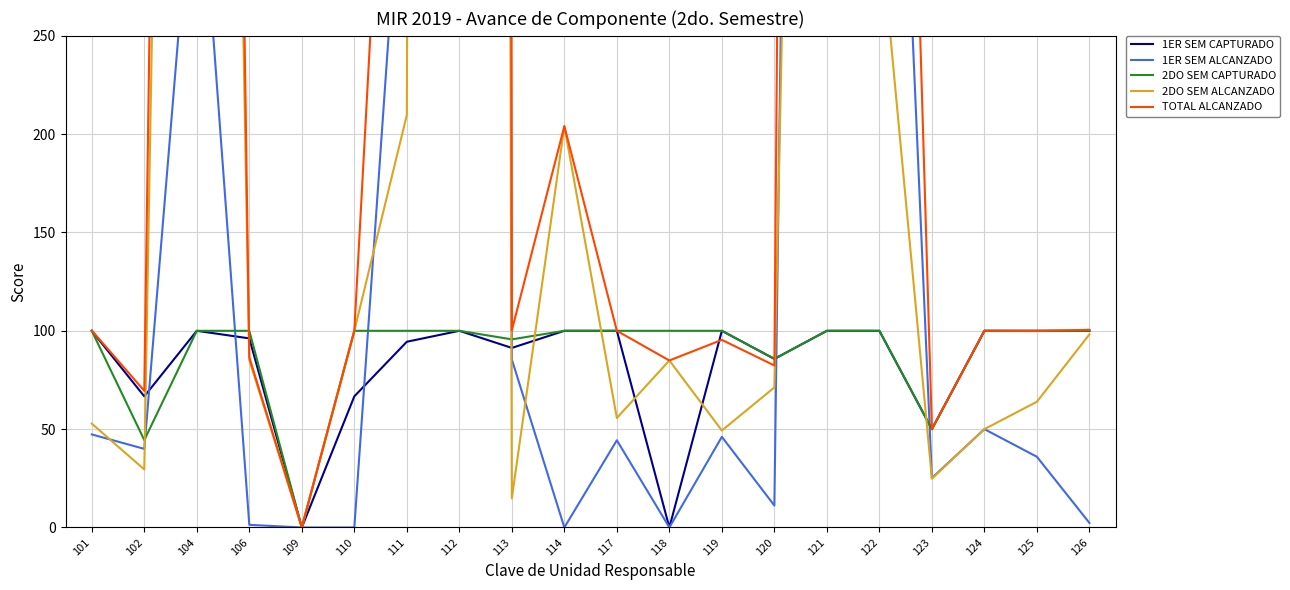

How many interior local peaks does the 2DO SEM ALCANZADO series have?

5